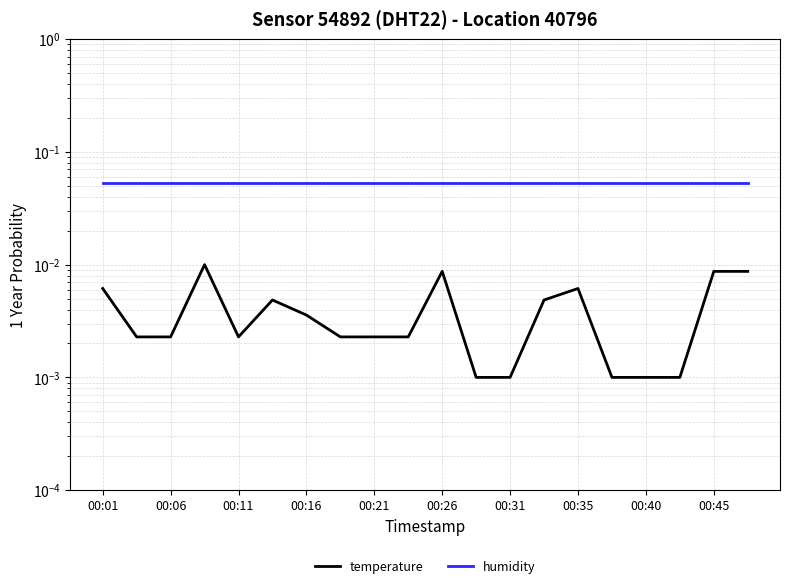

The humidity series shows 0.1 at 00:21. True or false?

True